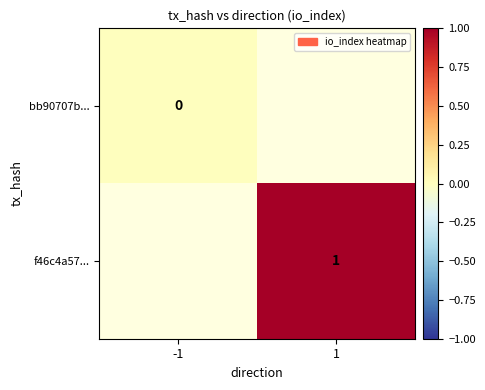

The value of f46c4a57... at 1 is 0. True or false?

False